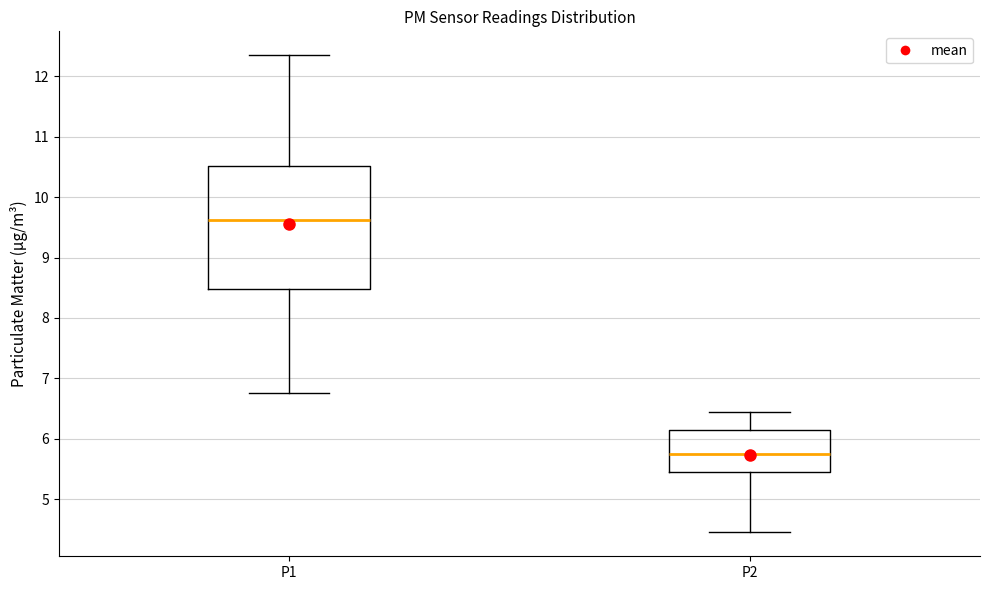

Reading left to right, read every box against the y-axis: the position of its median line, the range the box covers, and the ends of its whiskers. The values are not printed on the chart, so give them approximately, as read against the axis.

P1: median 9.6, box 8.5 to 10.5, whiskers 6.8 to 12.4
P2: median 5.8, box 5.4 to 6.2, whiskers 4.5 to 6.5